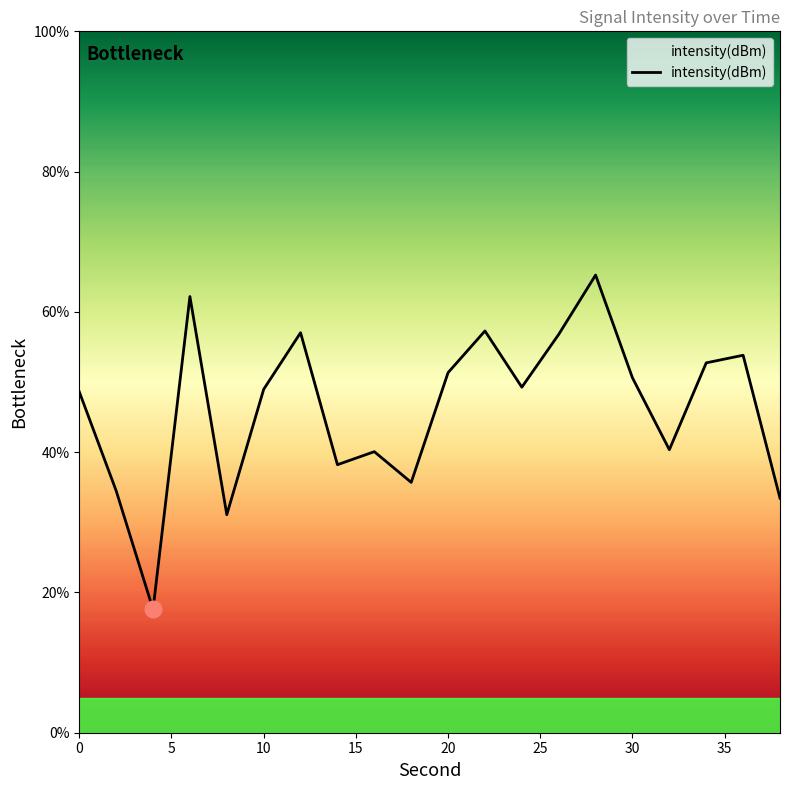

What is the greatest value displayed?

65.3